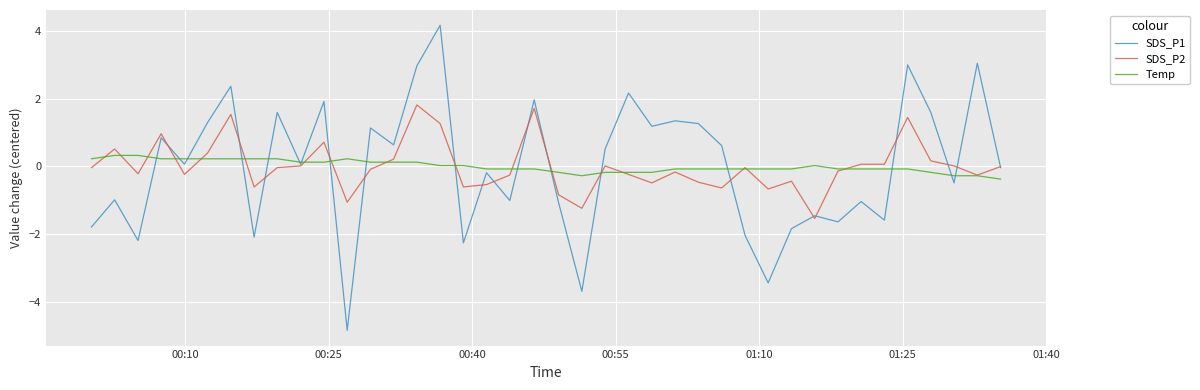

What is the greatest value displayed?

4.2